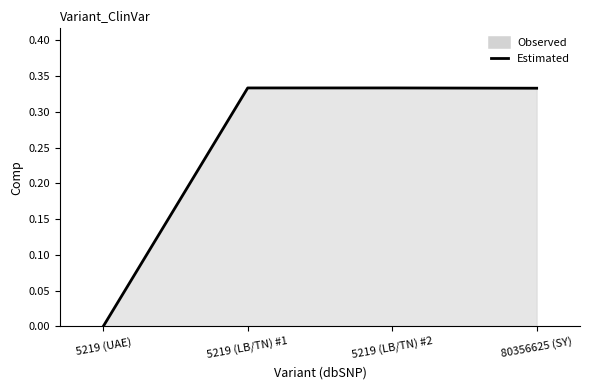

What is the difference between the maximum and minimum values?

0.3